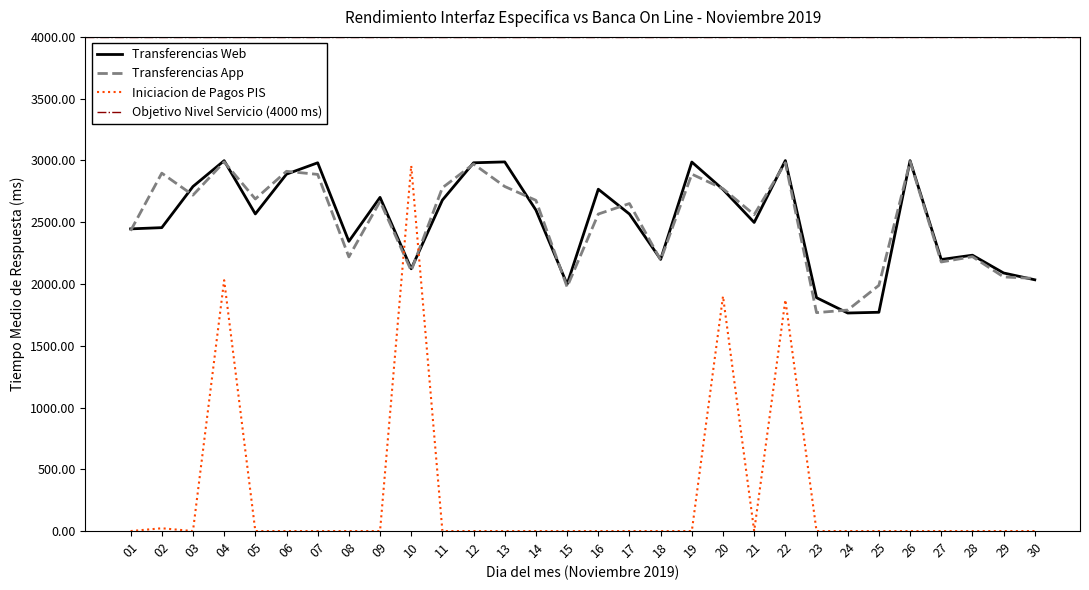

Does the chart display data point markers on the line(s)?

No